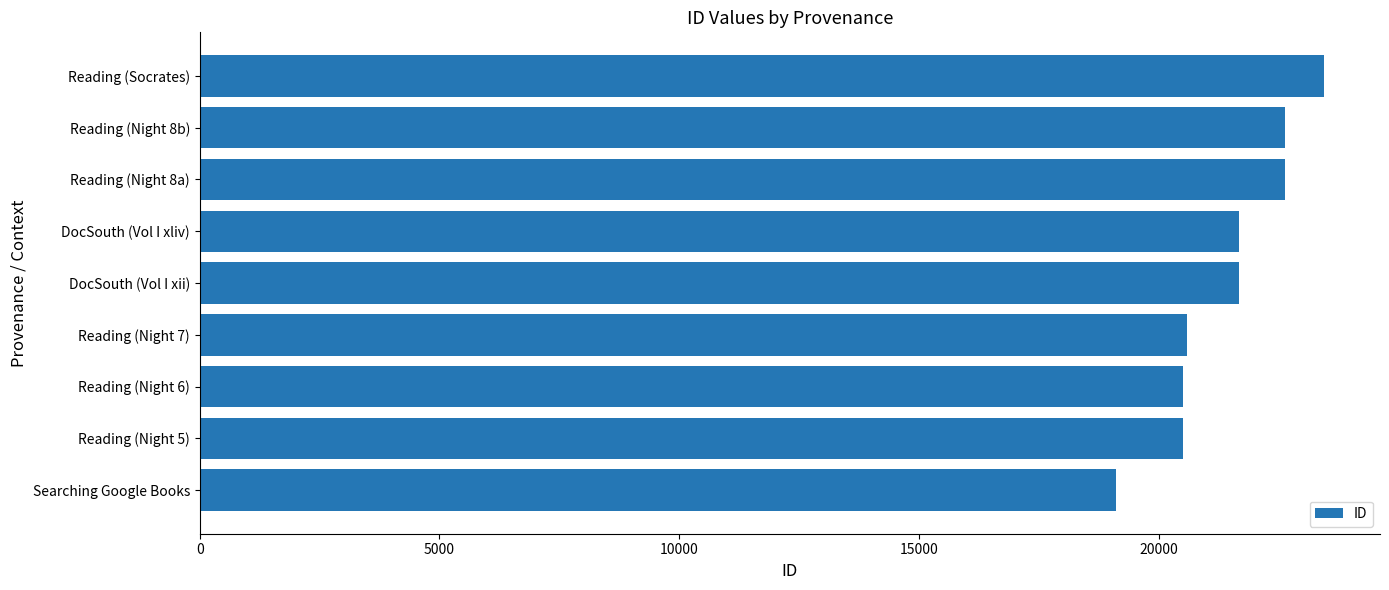

How many categories are shown in the chart?

9